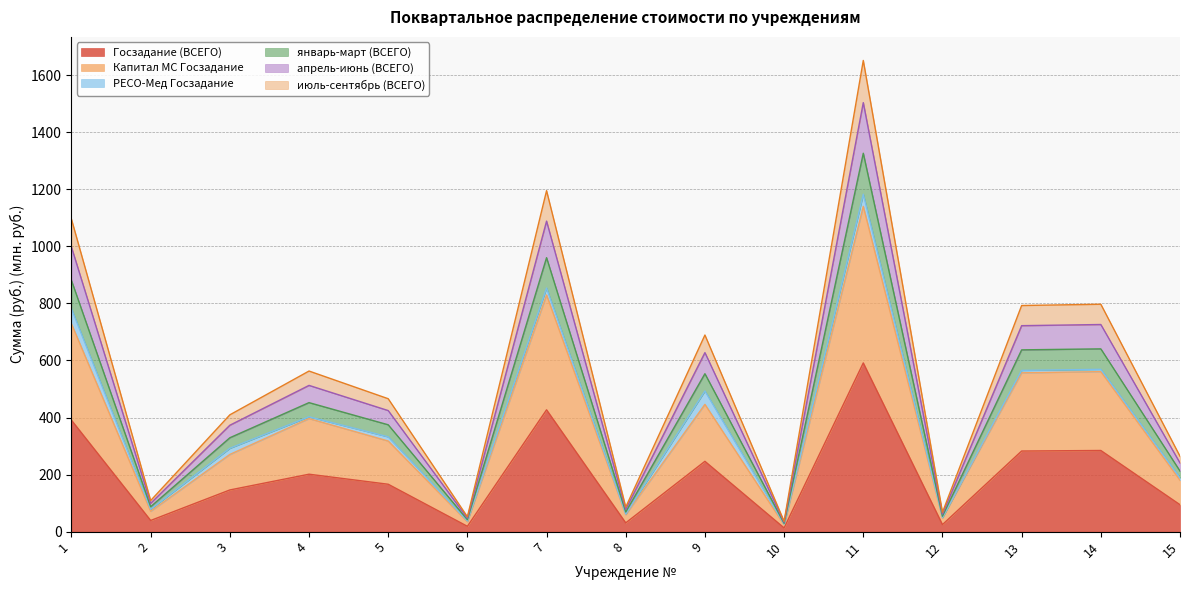

At how many categories does at least one series exceed 978?

3